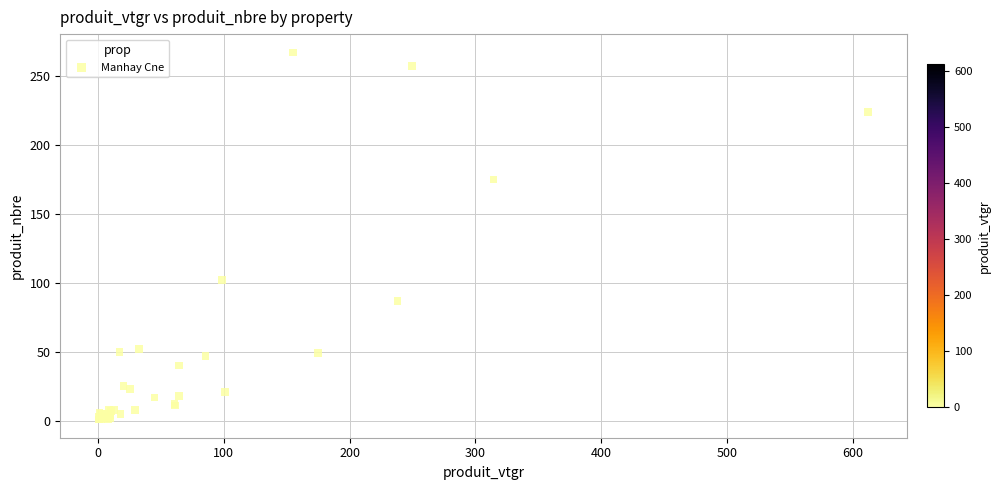

What Y value in the scatter plot is closest to 134?

102